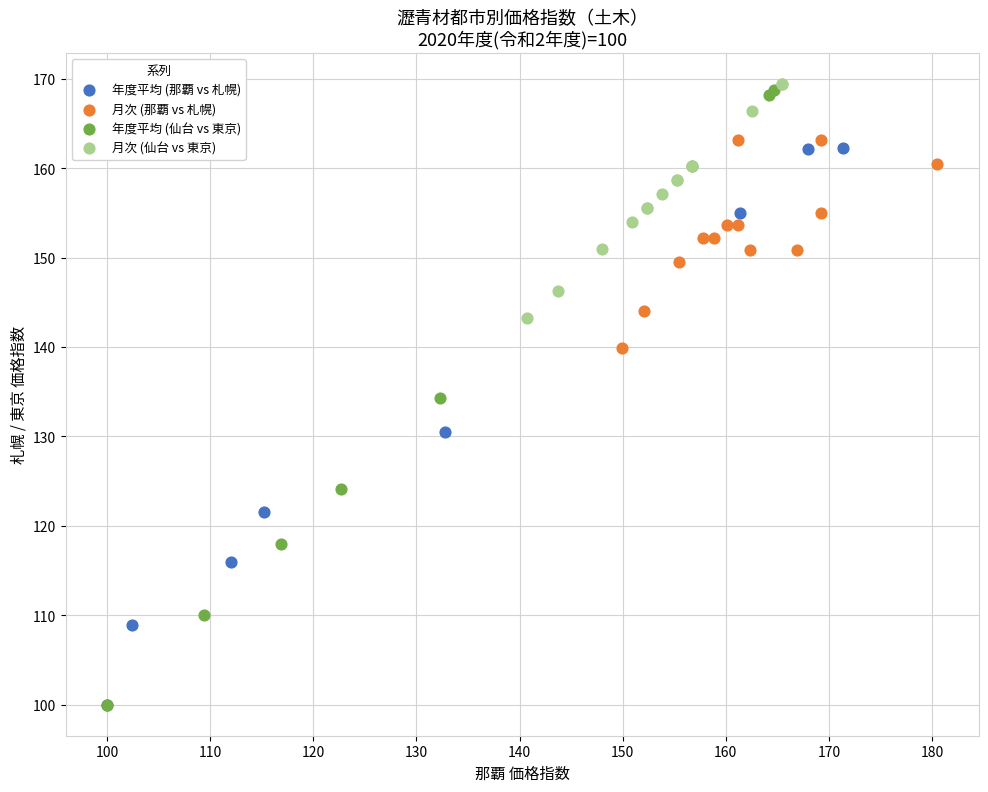

Which series contains the highest Y value?

月次 (仙台 vs 東京)